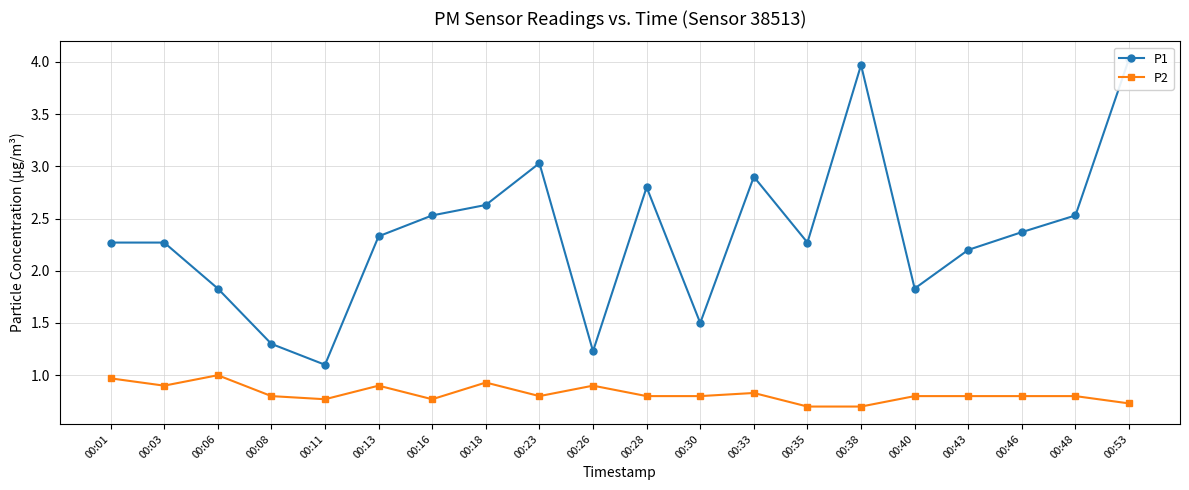

True or false: P2 and P1 intersect in this chart.

False